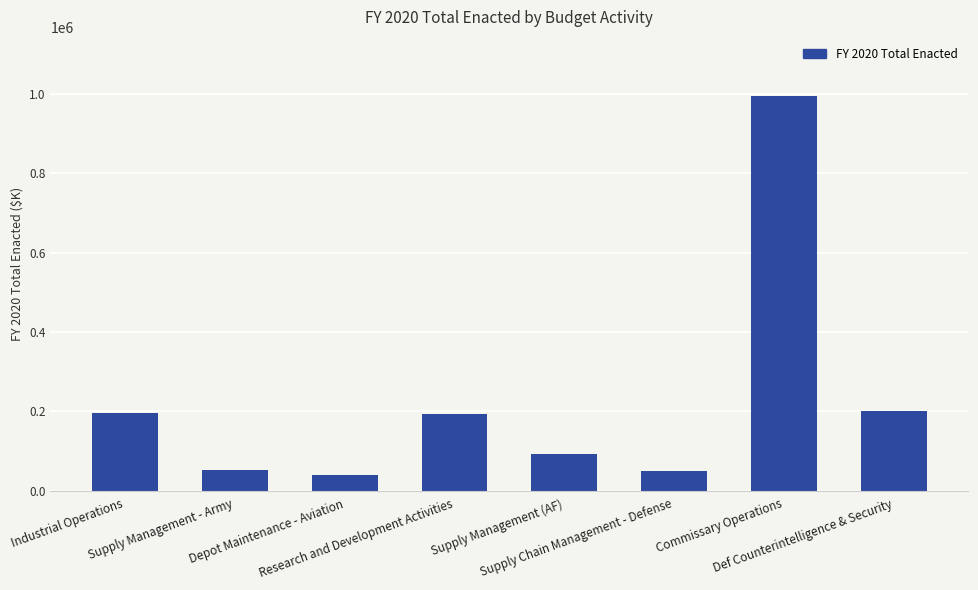

What is the difference between the maximum and minimum values?

954730